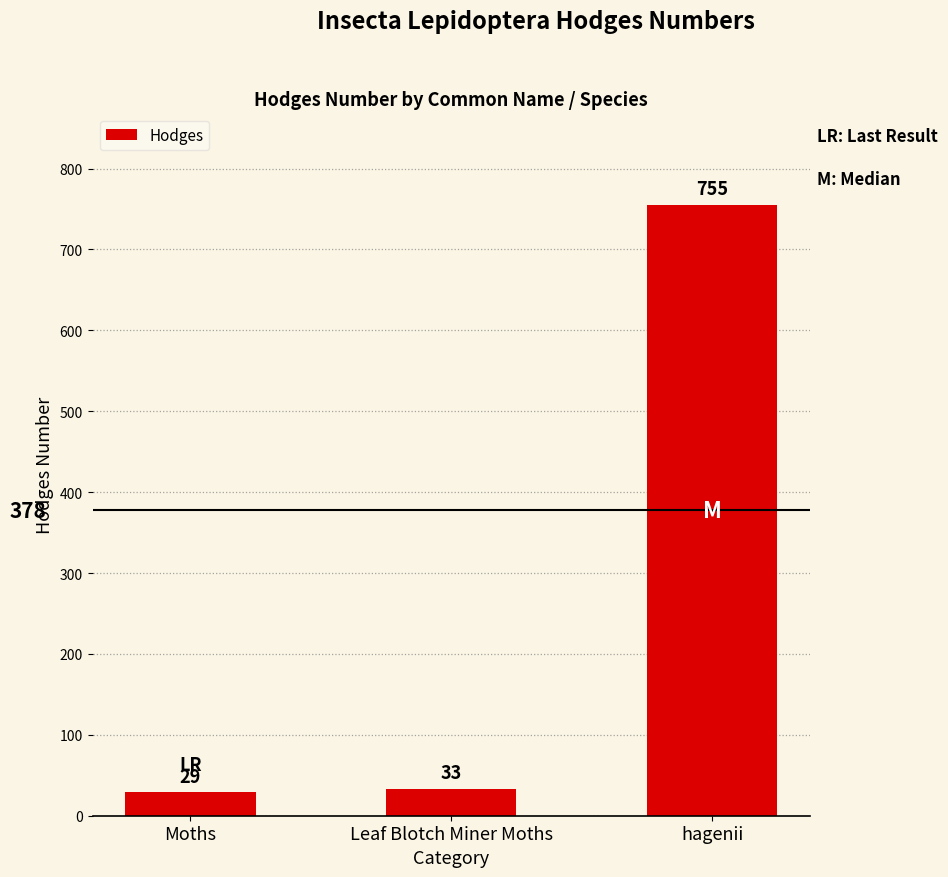

Does the chart contain stacked bars?

No